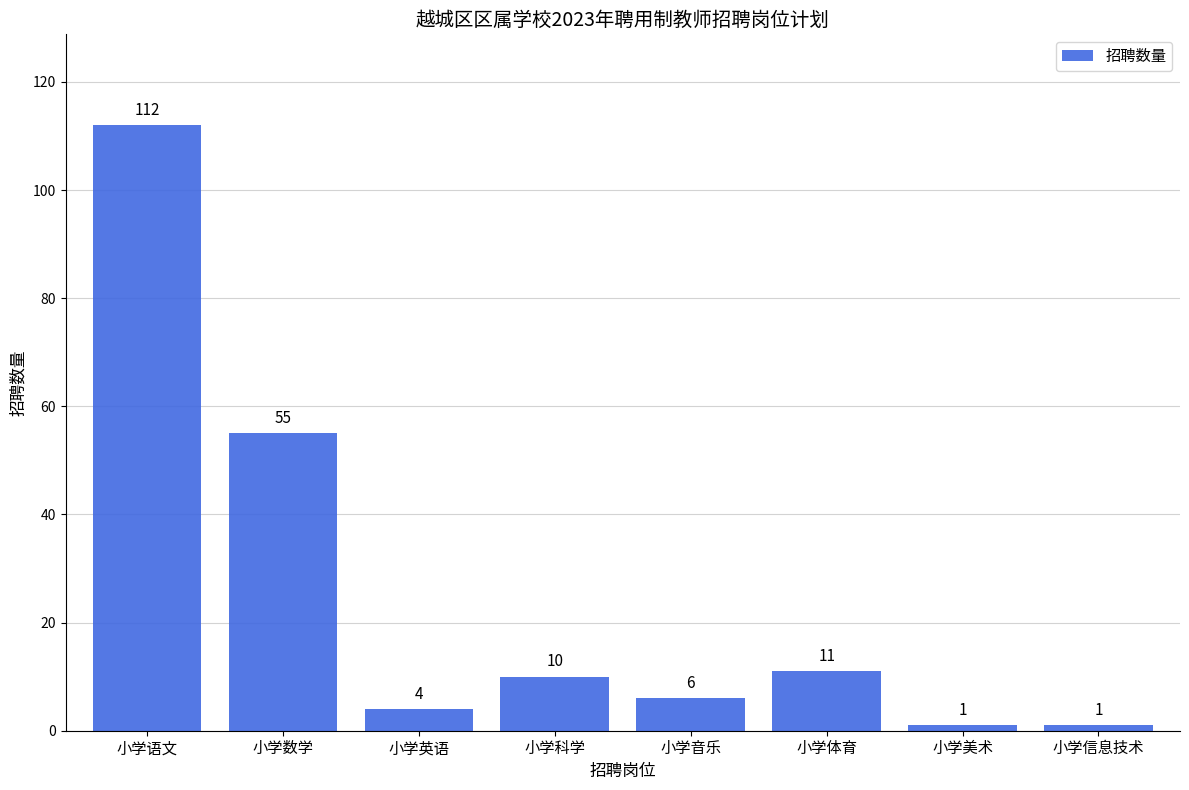

Which has a higher value, 小学信息技术 or 小学语文?

小学语文